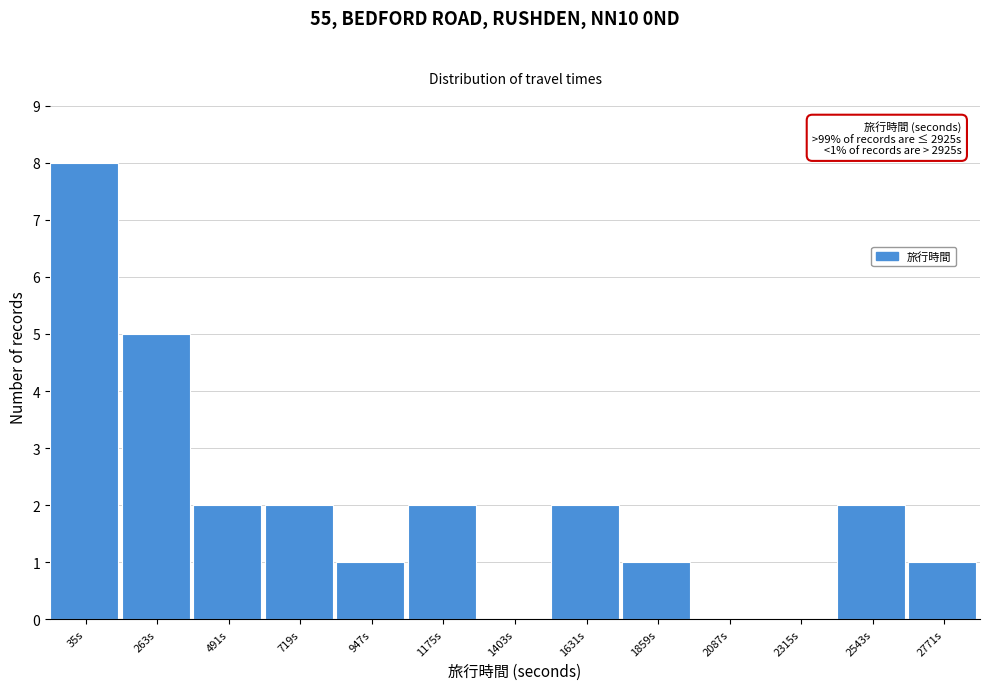

At which label is the value closest to 4?

263s